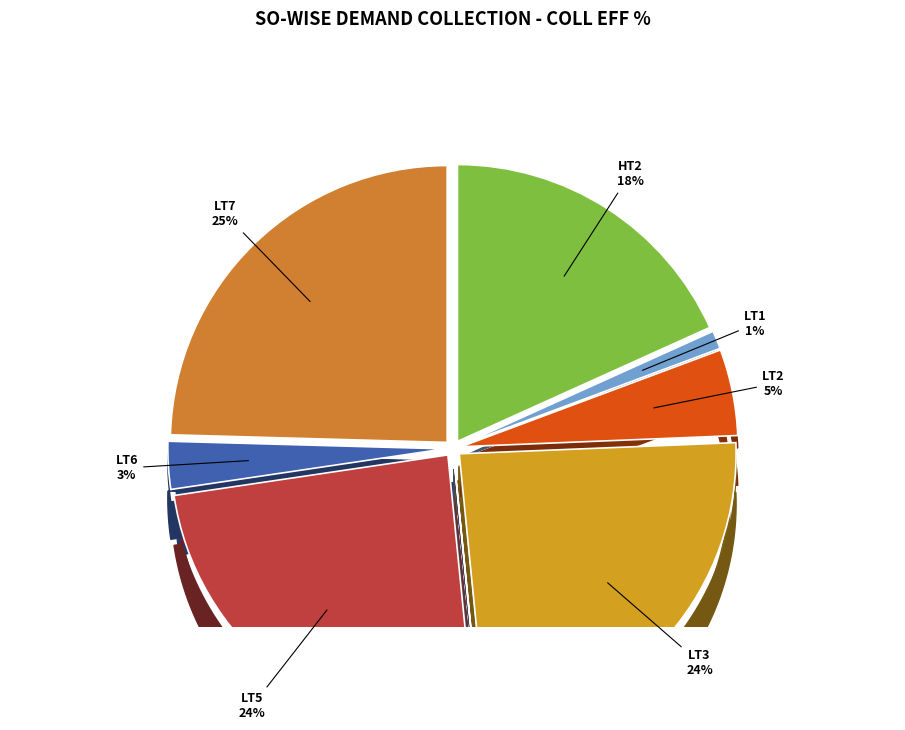

What percentage is the LT6 slice, to the nearest percent?

3%